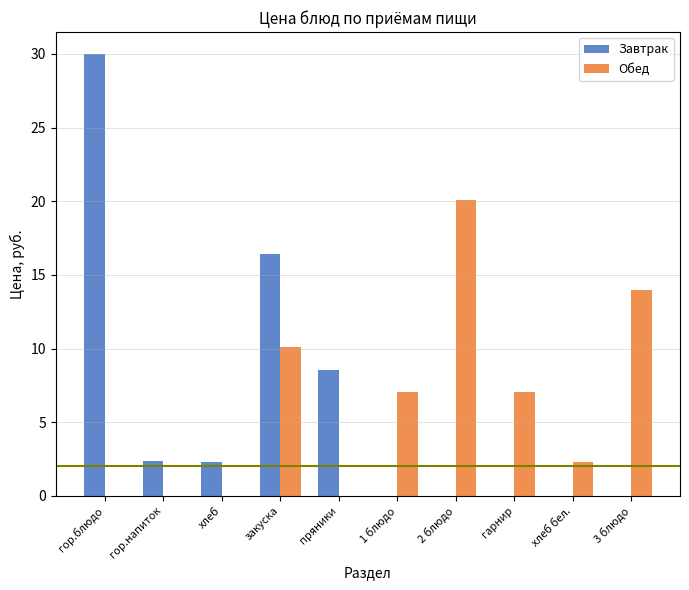

Are the bars horizontal?

No